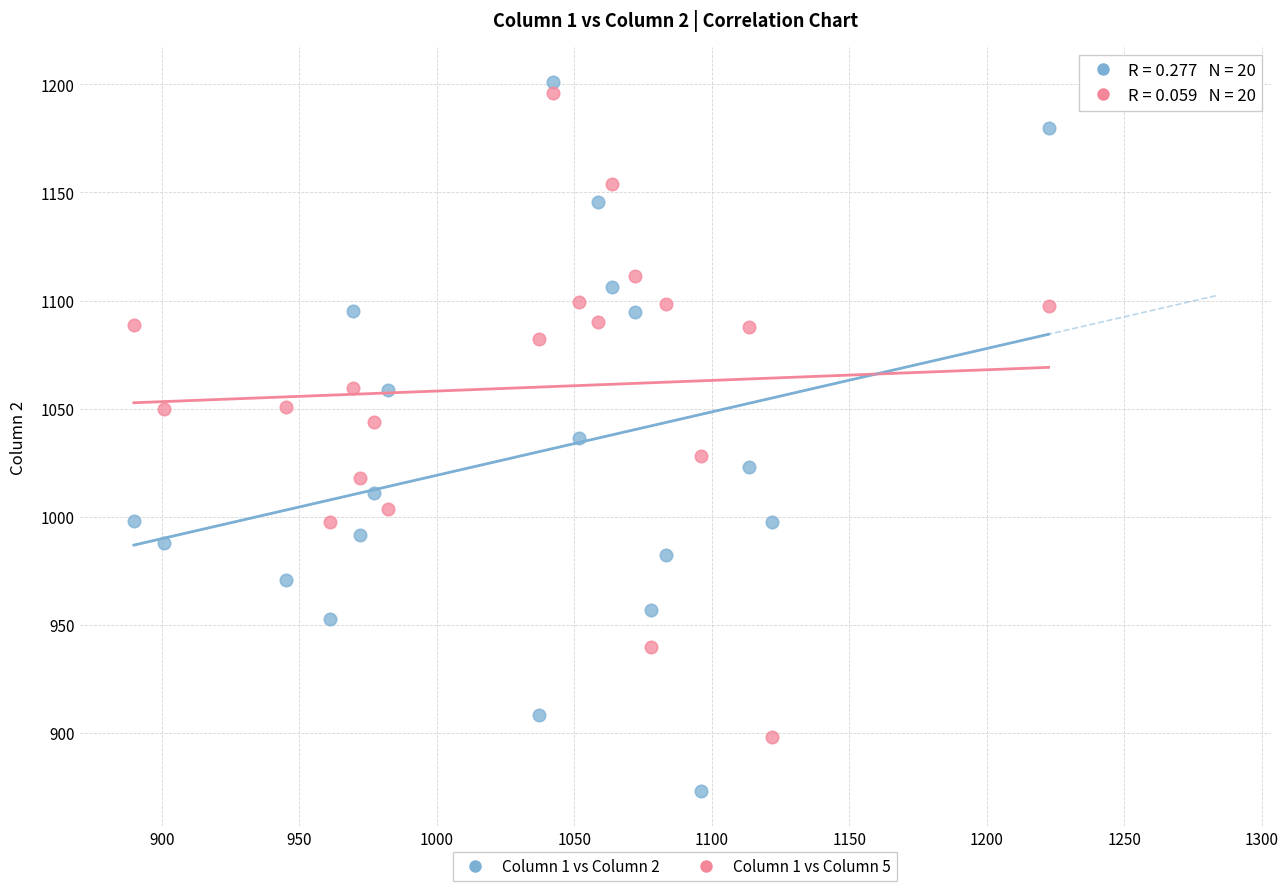

Which series contains the lowest Y value?

Column 1 vs Column 2